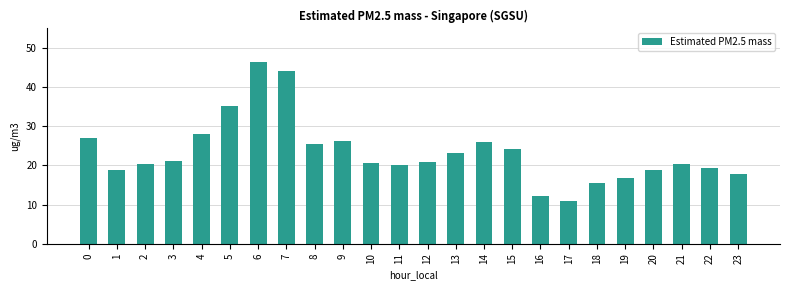

Is it true that the value at 21 is 6.9?

False